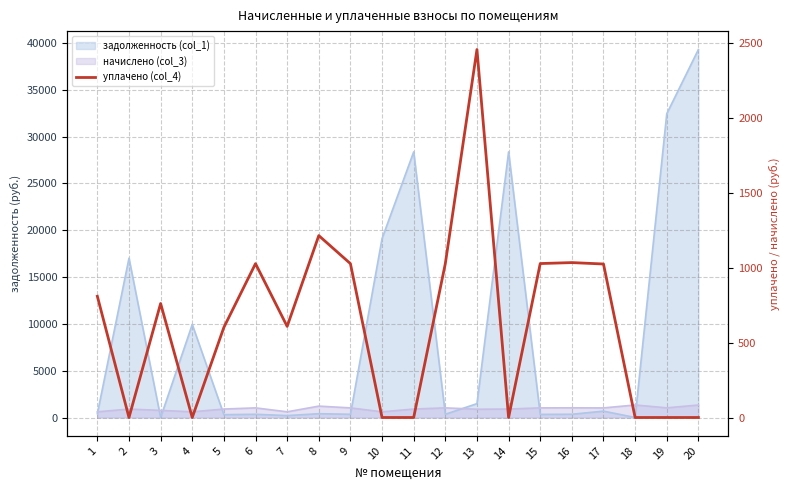

What is the average value?

631.8